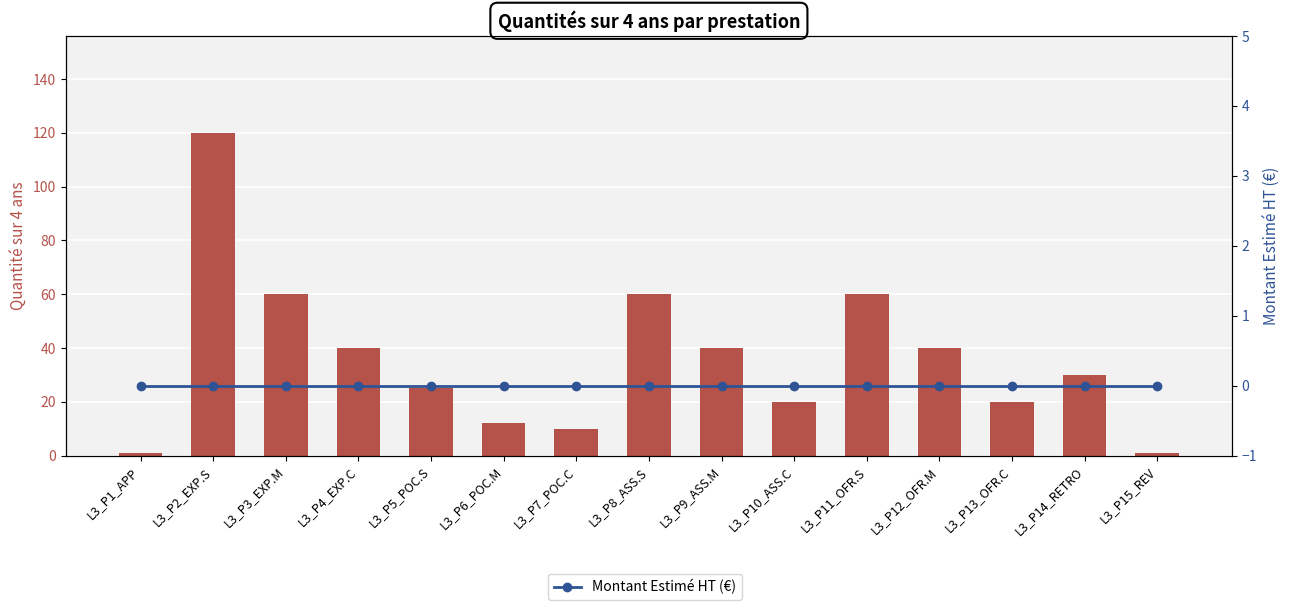

At which label does Quantité sur 4 ans reach its minimum?

L3_P1_APP